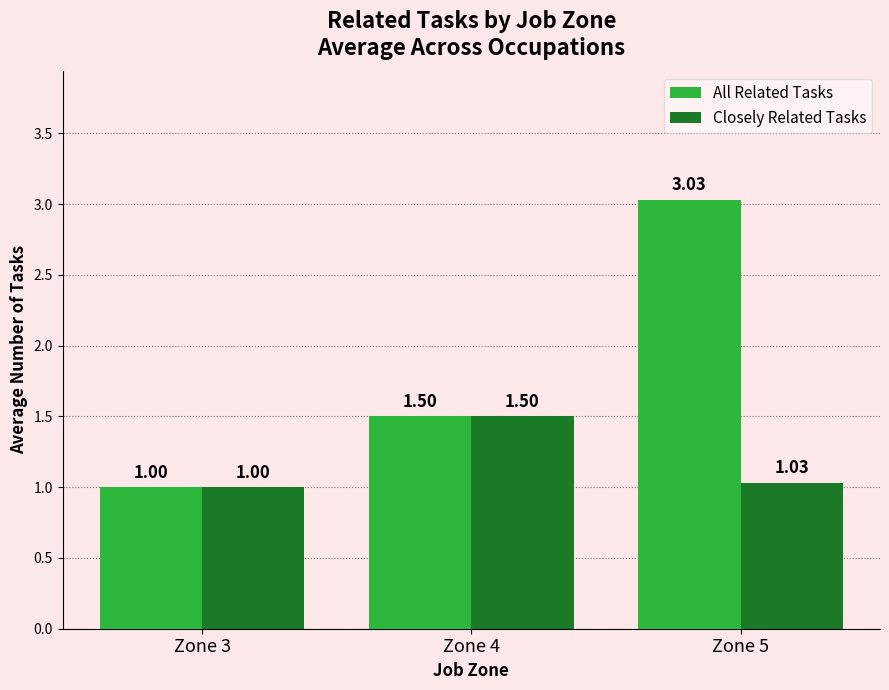

Which series has the largest range (max minus min)?

All Related Tasks